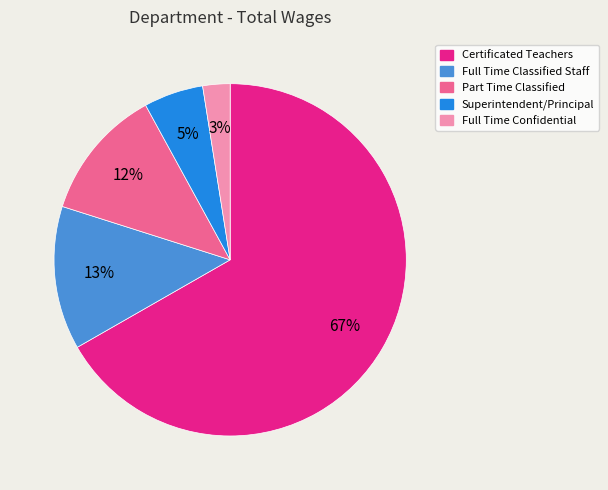

Is there a majority slice in this chart?

Yes